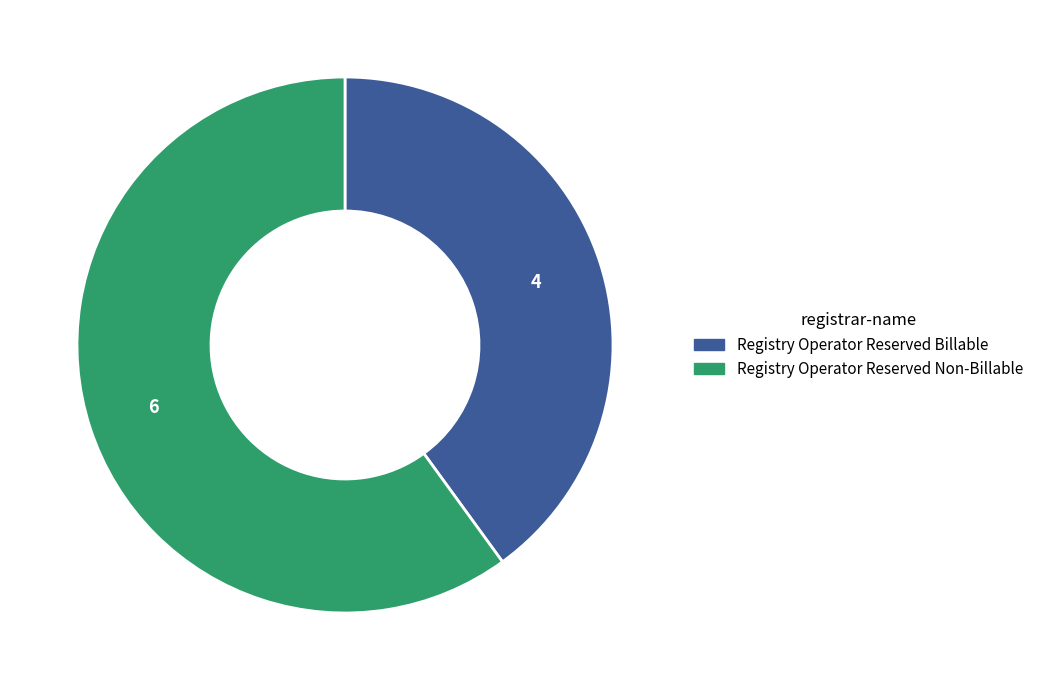

How many slices are in this pie chart?

2